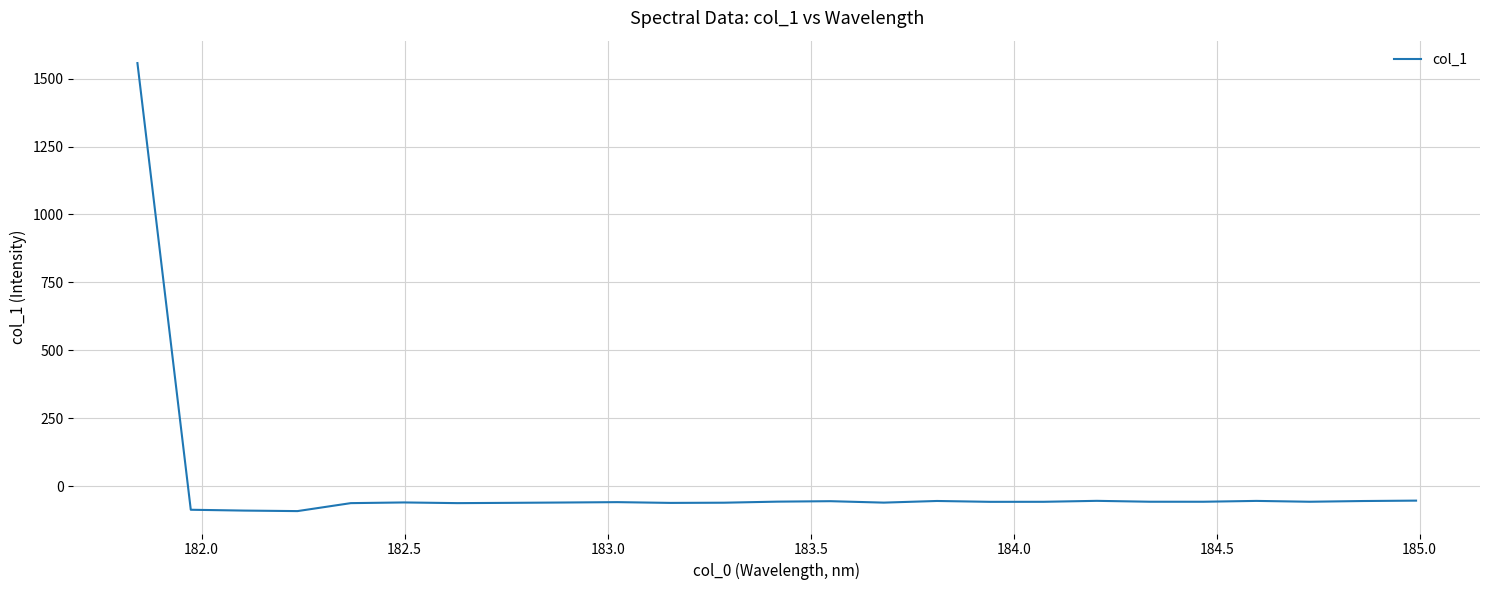

What is the smallest value displayed?

-91.0